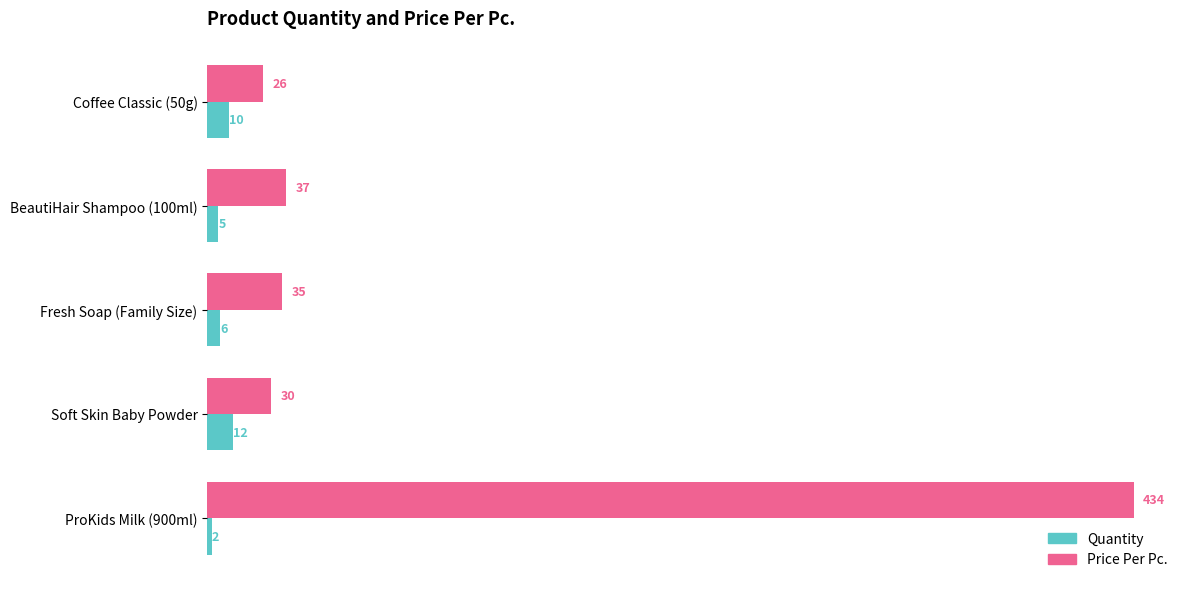

Rank the series by their maximum value, from highest to lowest.

Price Per Pc., Quantity